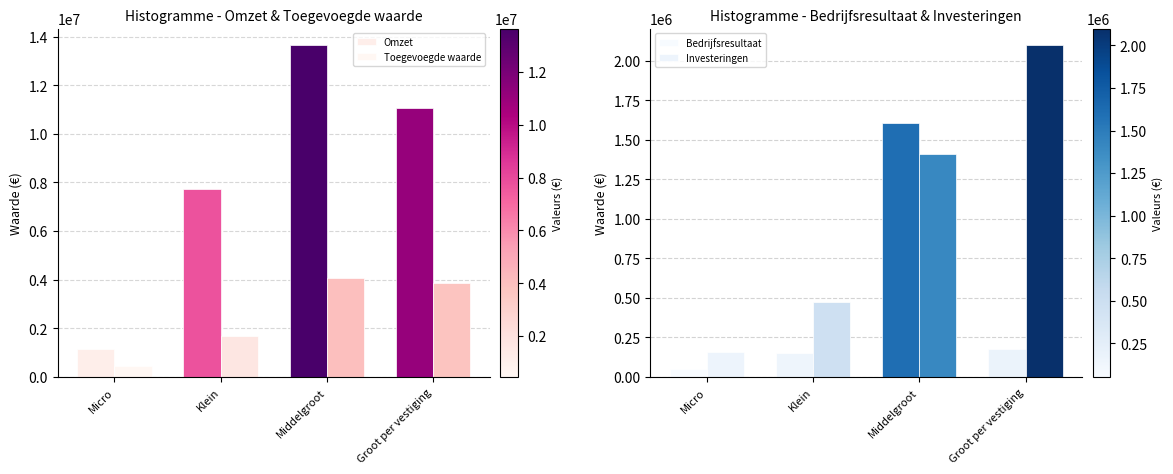

How many values in the Investeringen series are below 1411149?

2